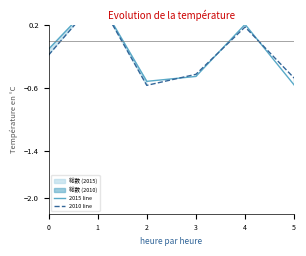

What is the difference between the maximum and second lowest values in the 2010 line series?

1.0